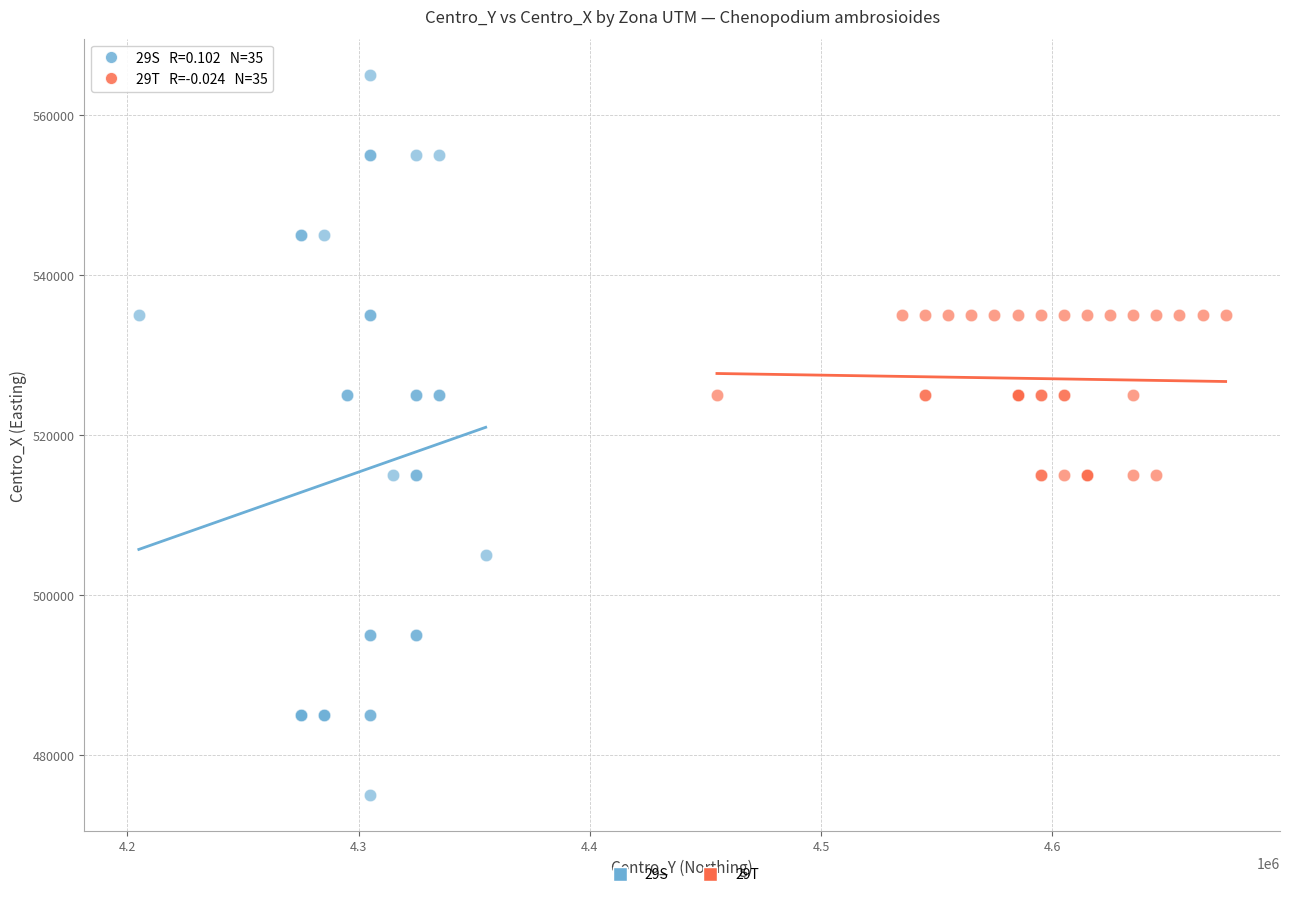

Which series reaches the minimum Y coordinate?

29S